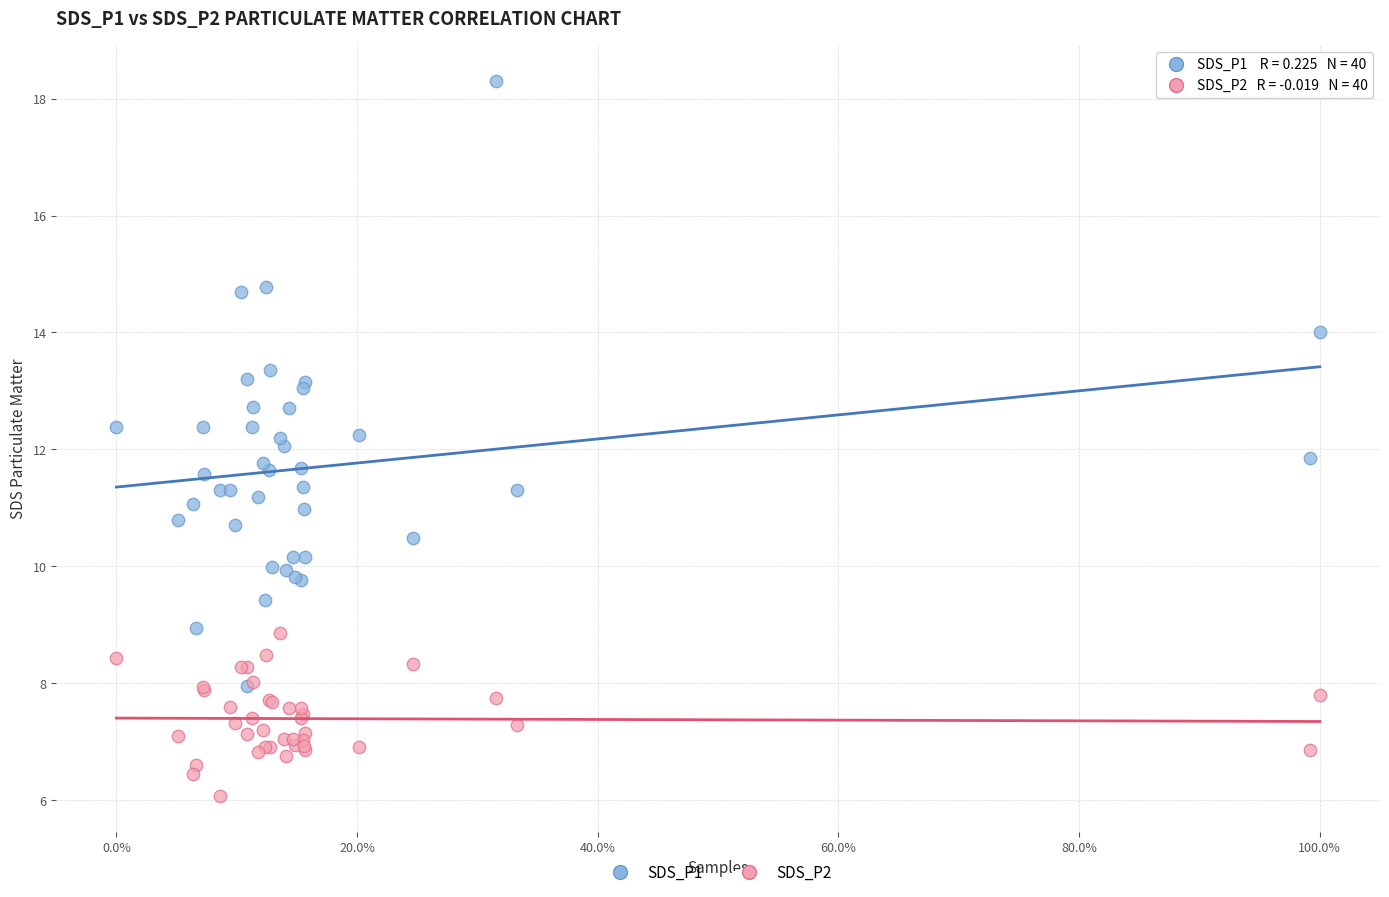

Which series contains the lowest Y value?

SDS_P2